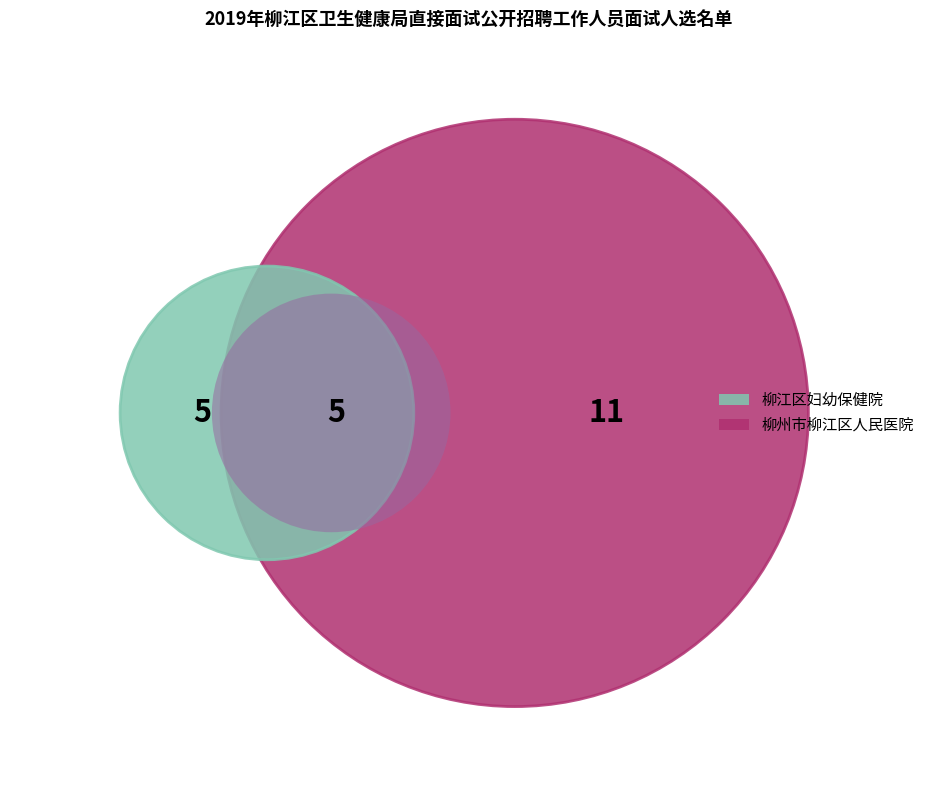

To the nearest percent, what is the average slice percentage?

12%